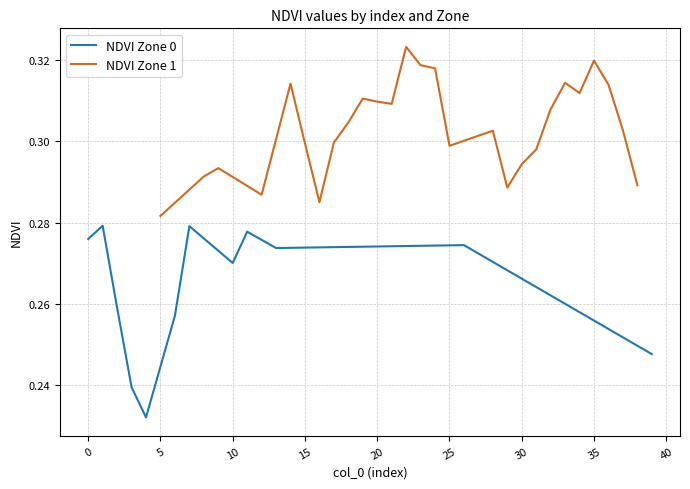

At which label does NDVI Zone 1 reach its minimum?

5